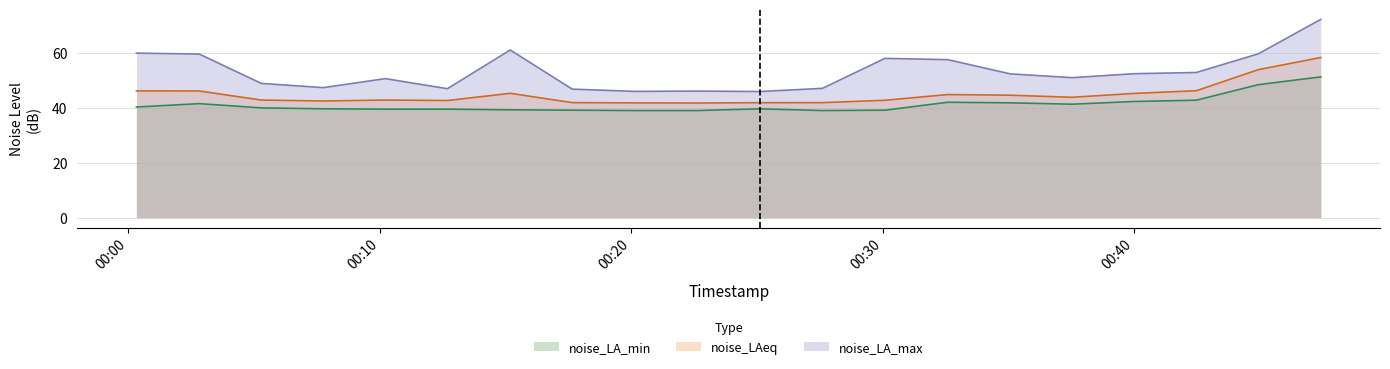

What is the sum of all noise_LA_min values?

823.4